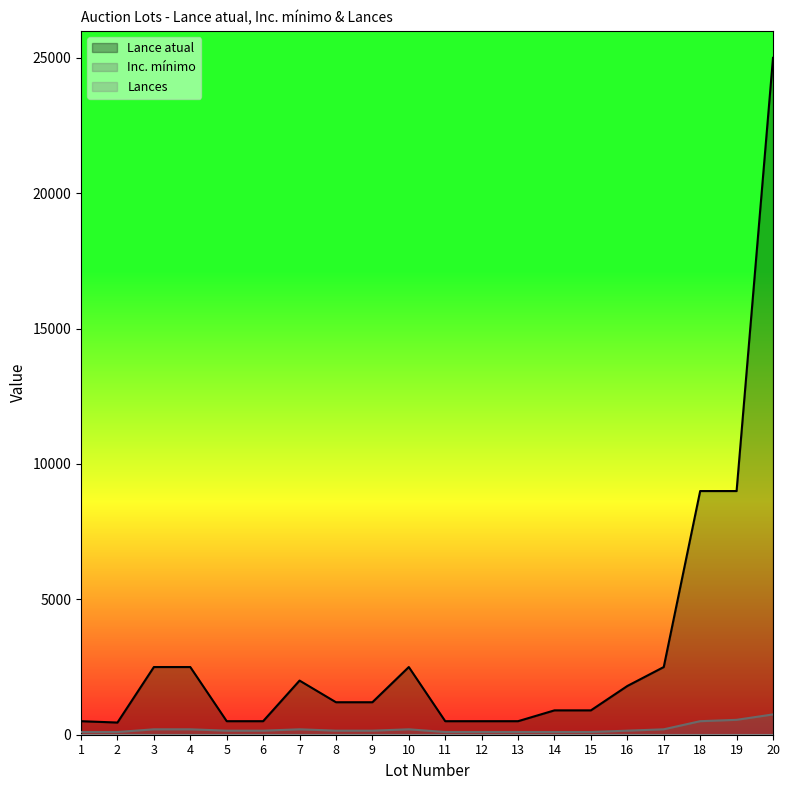

What is the approximate value of Inc. mínimo at 3, to the nearest 10?

200